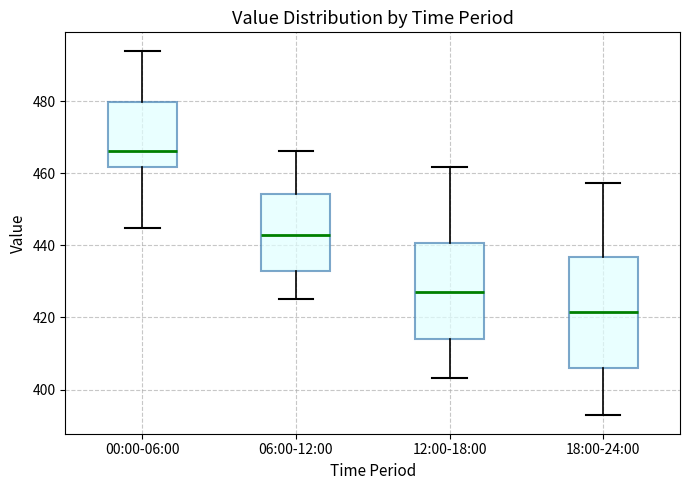

Reading left to right, transcribe this box plot: for each box, give where its median line is, the range the box spans, and where its two whiskers end, as read against the y-axis. The values are not printed on the chart, so give them approximately, as read against the axis.

00:00-06:00: median 466, box 462 to 480, whiskers 444 to 494
06:00-12:00: median 442, box 432 to 454, whiskers 426 to 466
12:00-18:00: median 428, box 414 to 440, whiskers 404 to 462
18:00-24:00: median 422, box 406 to 436, whiskers 392 to 458